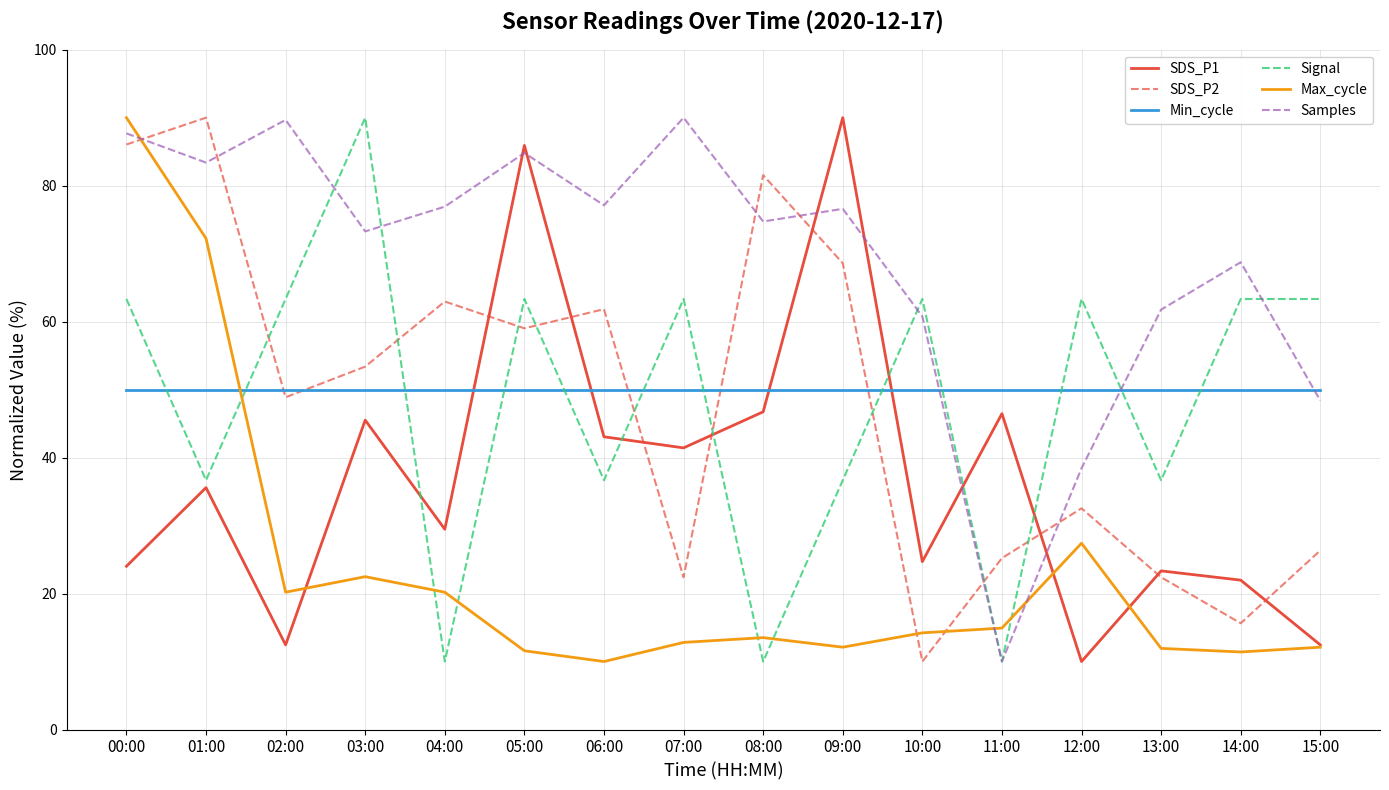

Is this an area chart (filled region under the line)?

No